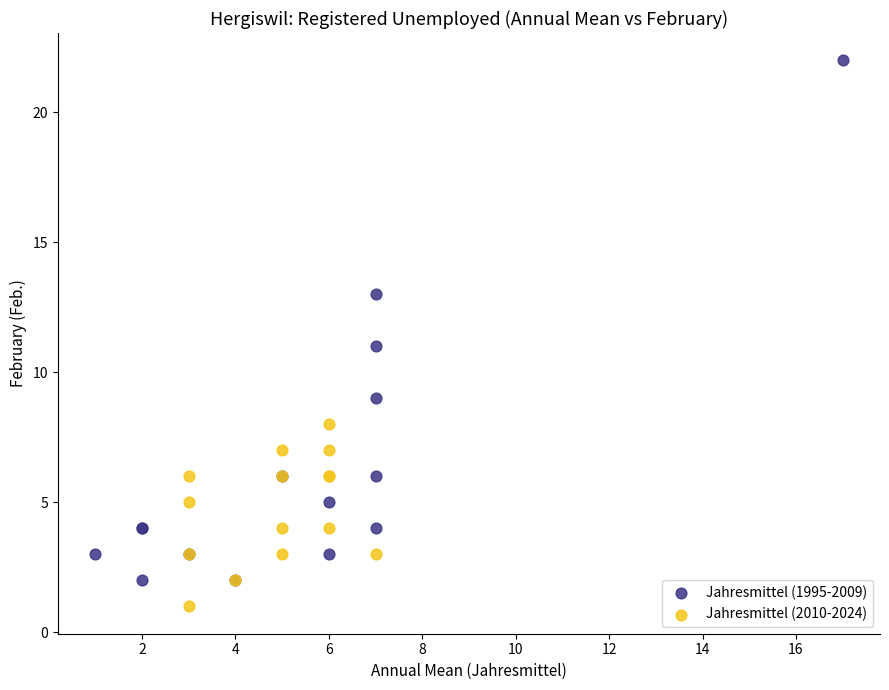

Which series has the widest spread of Y values?

Jahresmittel (1995-2009)